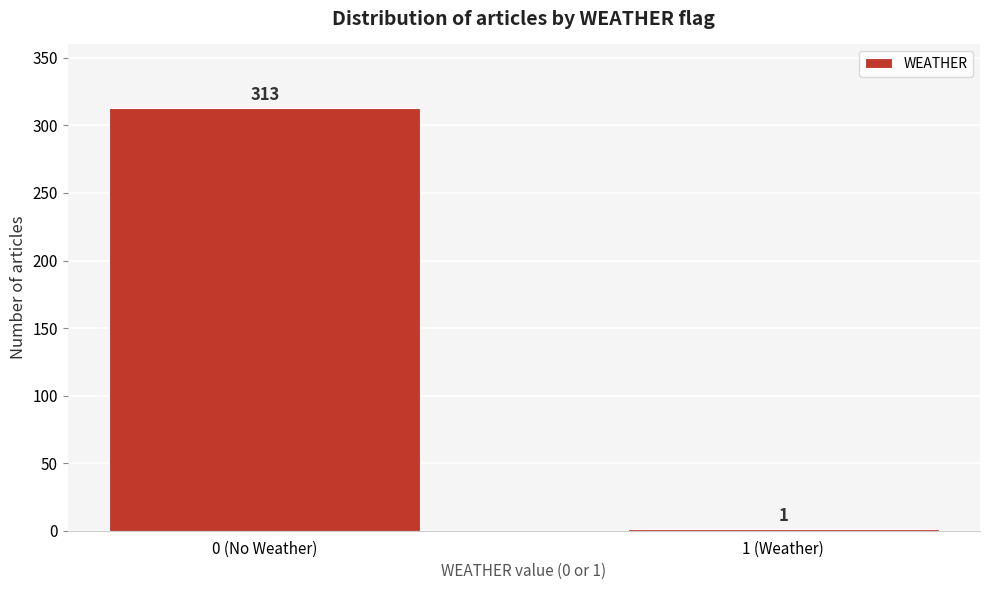

Reading right to left, what are all the values shown in this chart?

1 (Weather)=1	0 (No Weather)=313